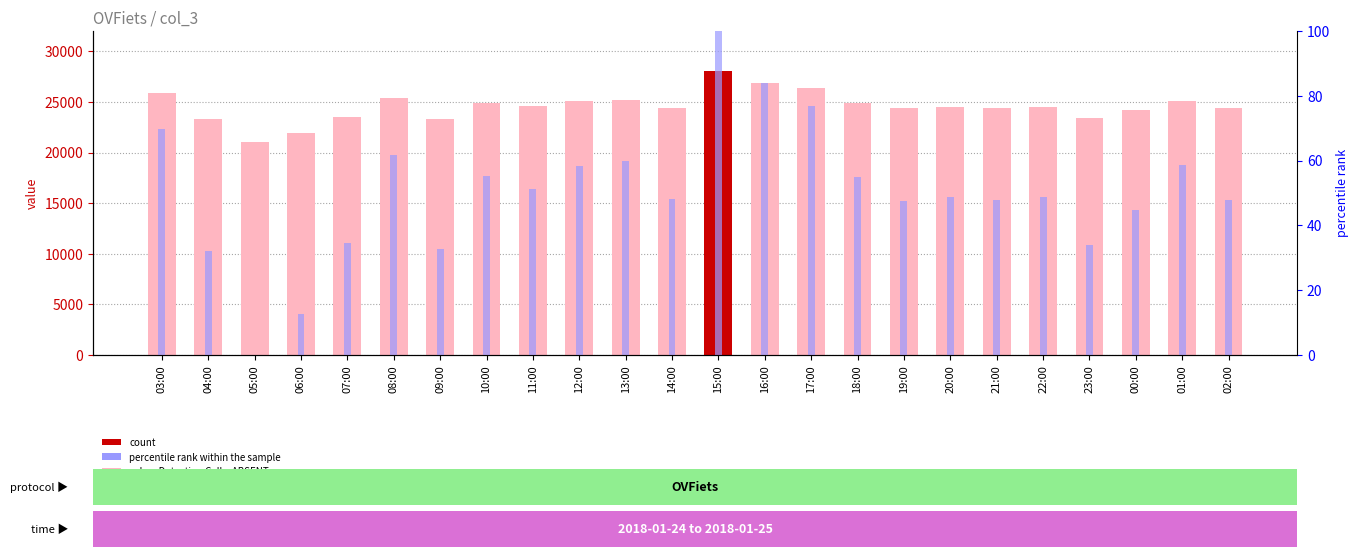

Is the value of col_3 at 20:00 greater than the value of rank at 06:00?

Yes